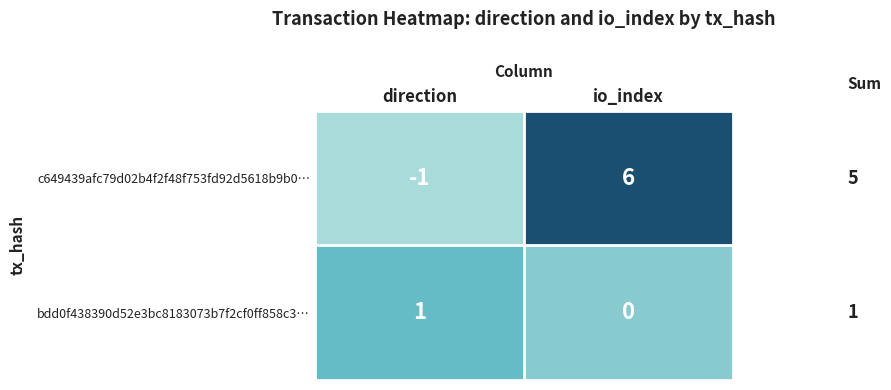

Which category has the highest value across all series?

io_index